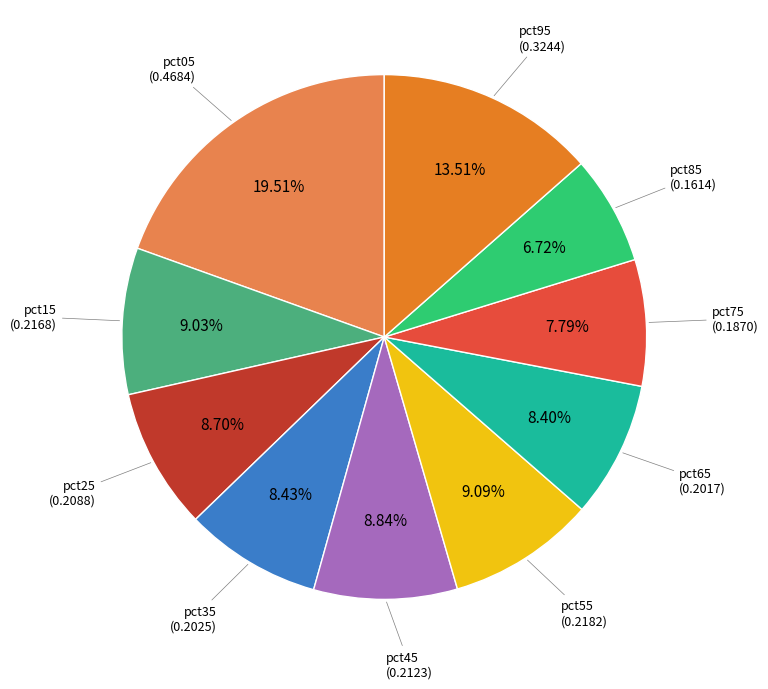

Is there a majority slice in this chart?

No